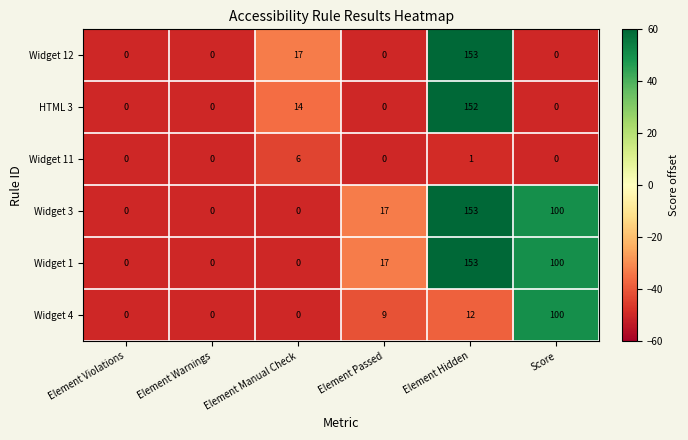

How many distinct data groups are displayed?

6